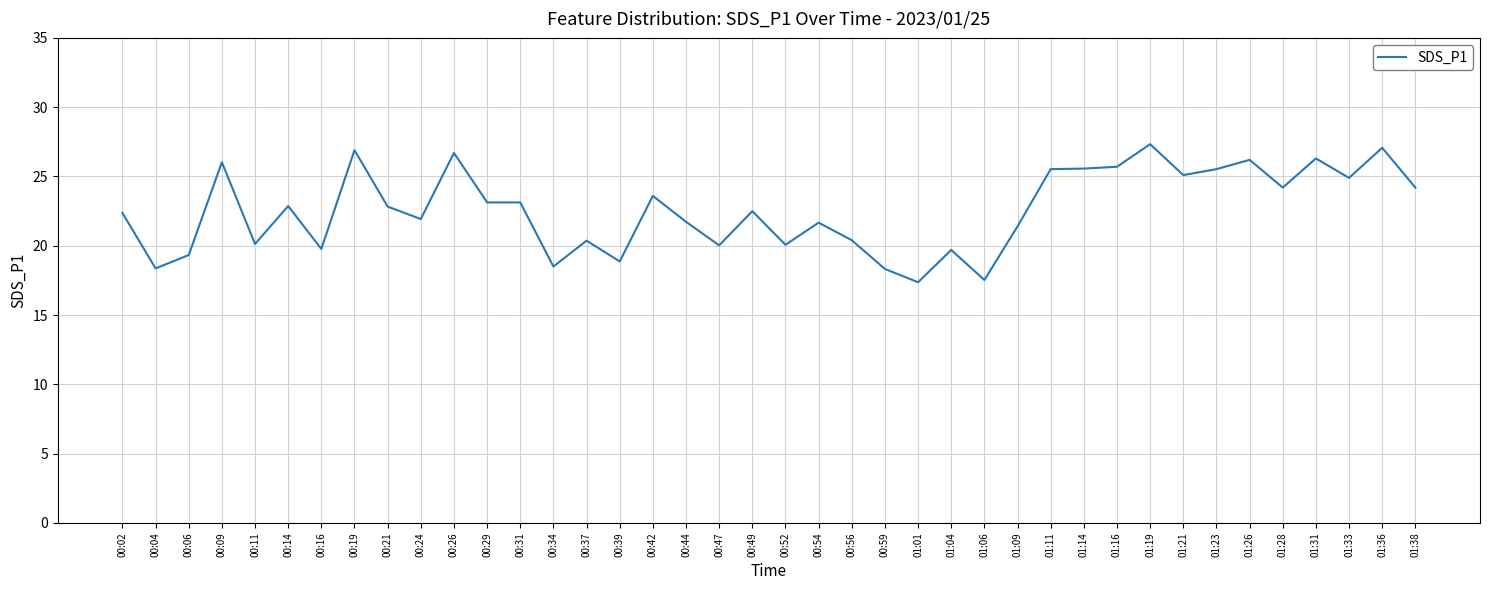

The value at 00:09 is 42.5. True or false?

False